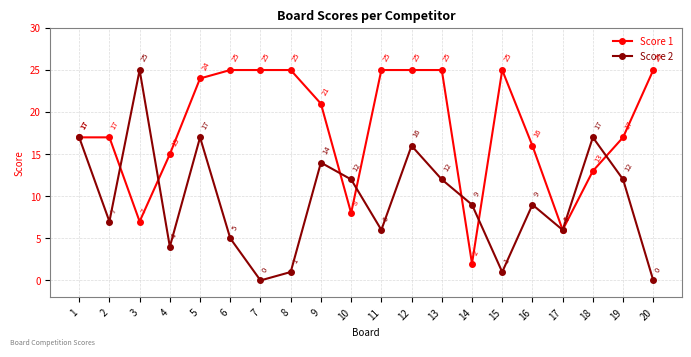

The value of Score 2 at 11 is 2. True or false?

False